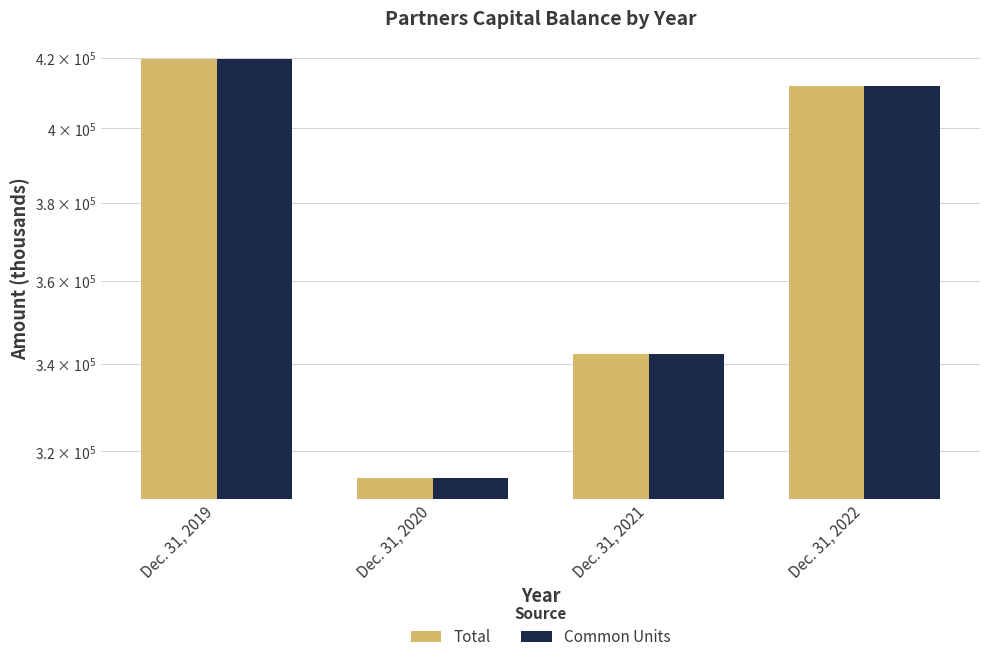

How many values in the Common Units series are below 411810?

2